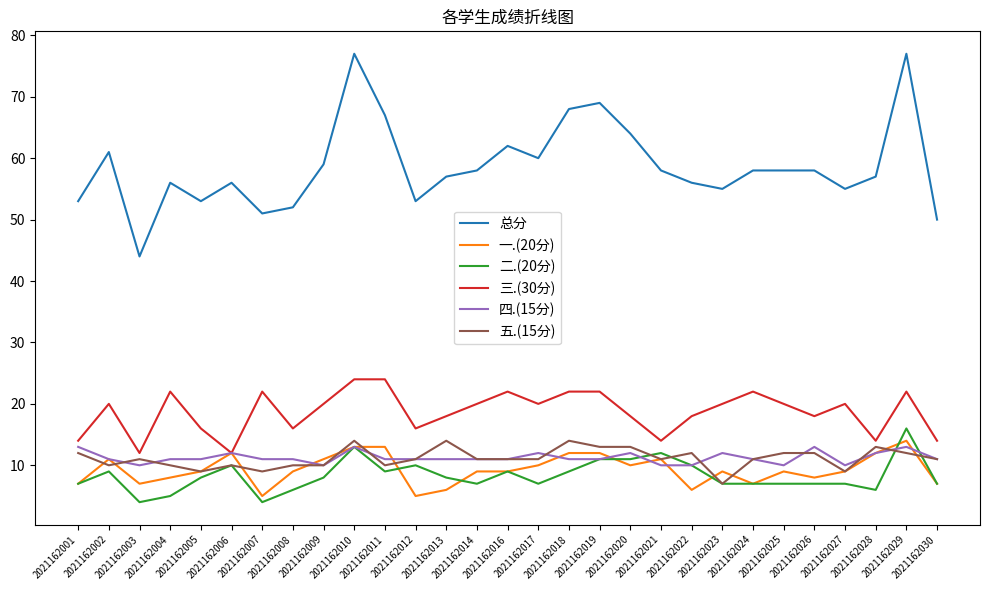

How many 三.(30分) values are between 16 and 22?

21